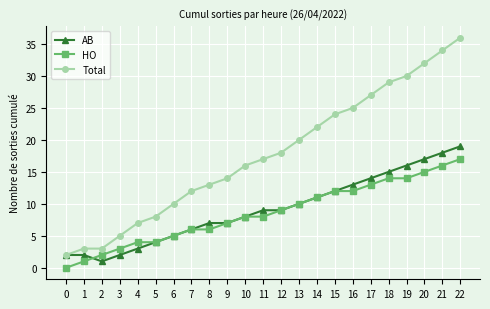

True or false: HO and Total cross at least once.

False